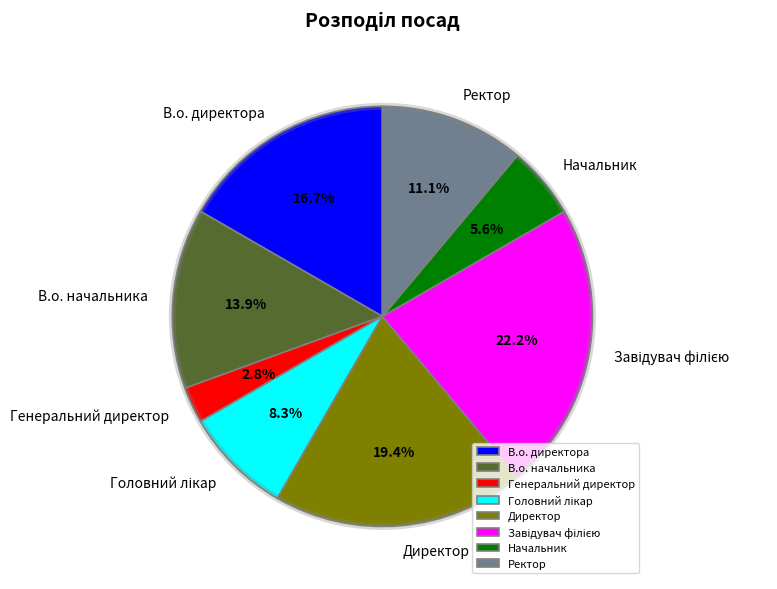

The Генеральний директор slice represents 3% of the pie. True or false?

True